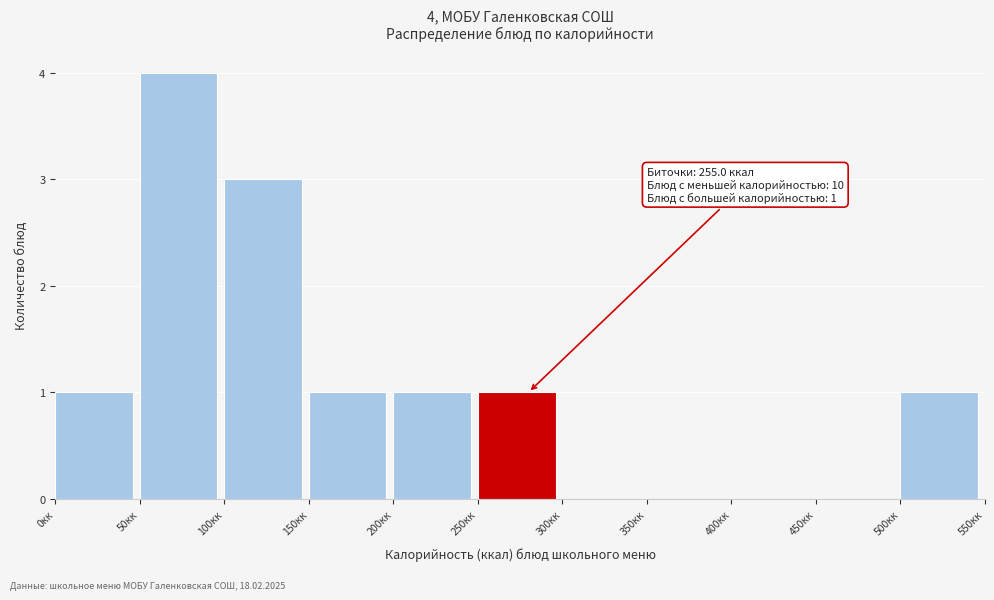

Which range on the x-axis has the tallest bar?

50 to 100